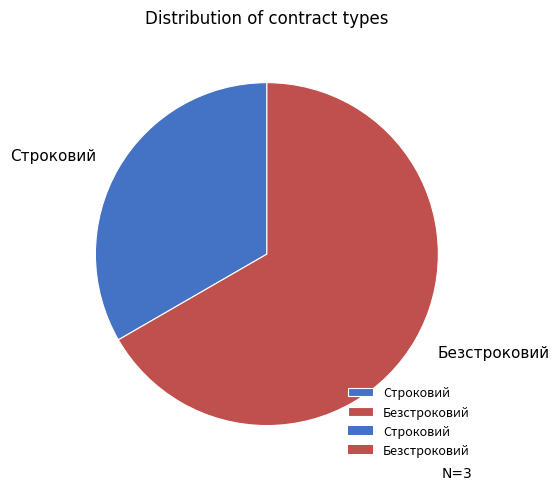

The Безстроковий slice represents 81% of the pie. True or false?

False